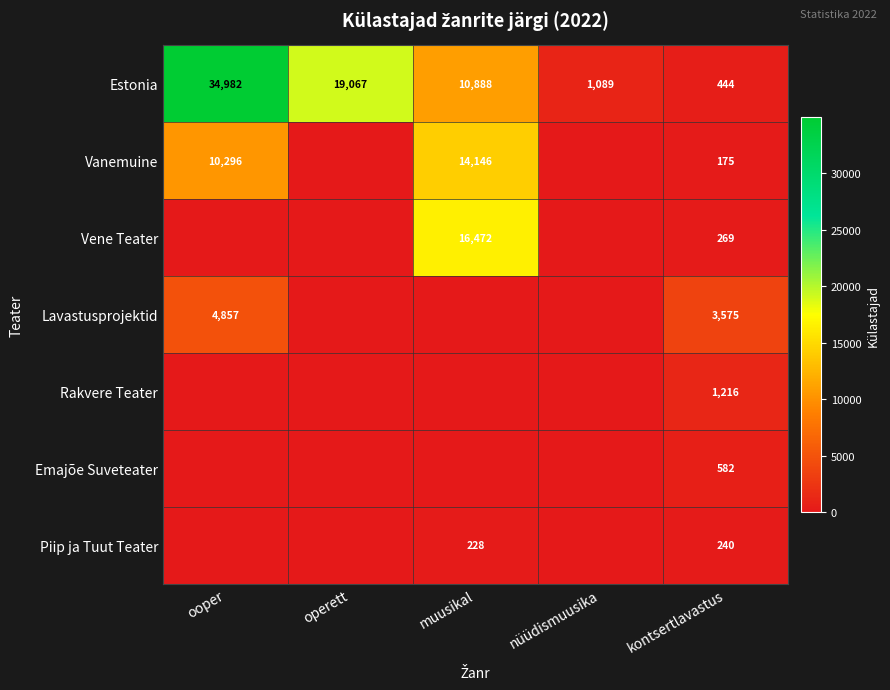

What is the sum of the Estonia values at ooper and muusikal?

45870